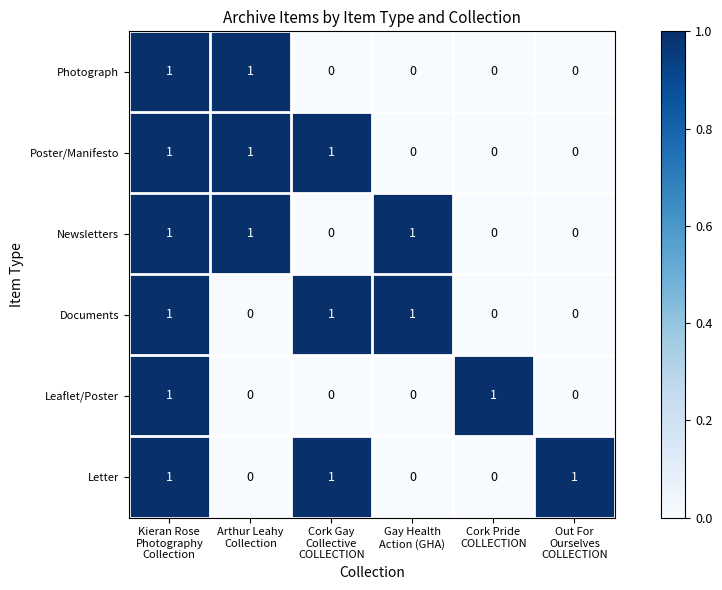

How many Letter values are between 0 and 1?

6